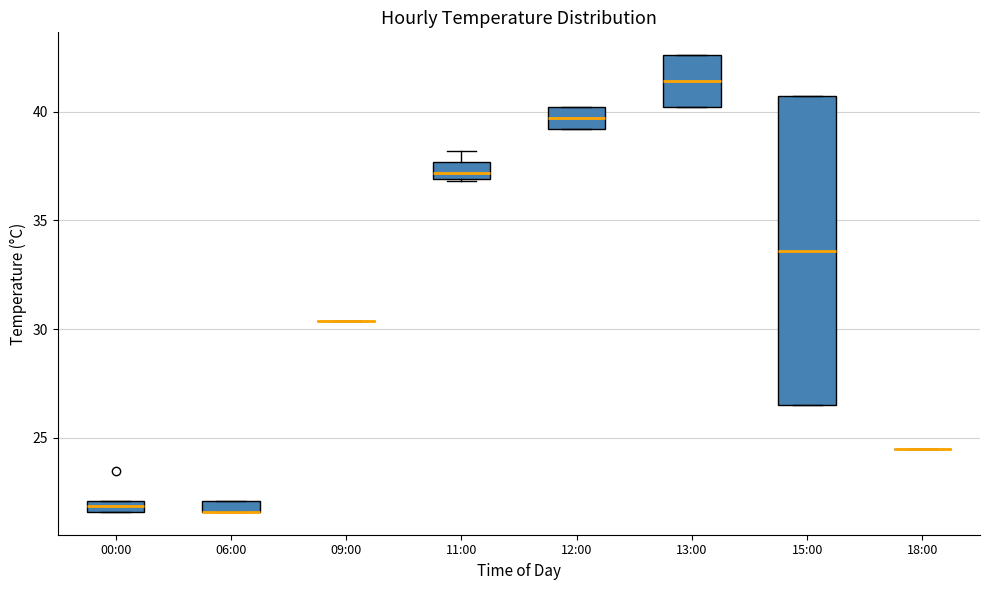

Where is the upper edge of the box for 11:00 on the y-axis? The values are not printed on the chart, so give them approximately, as read against the axis.

37.5